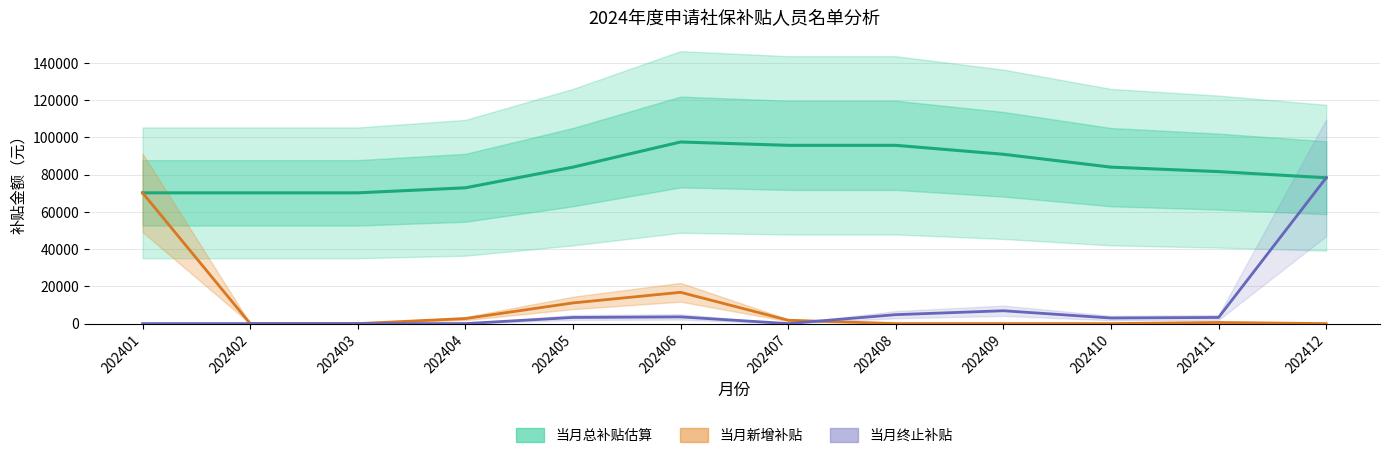

Which category has the lowest value across all series?

202402